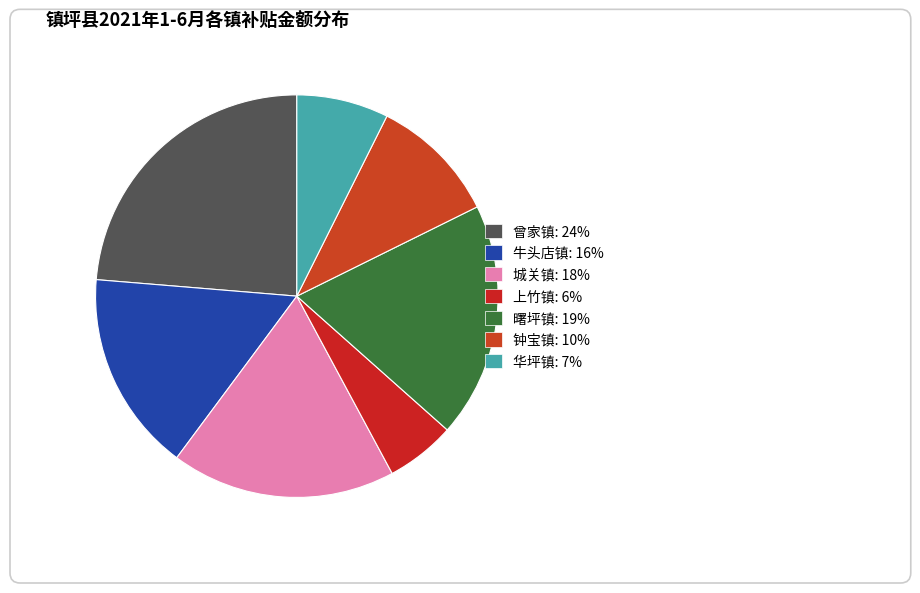

To the nearest percent, what percentage of the pie is 城关镇?

18%